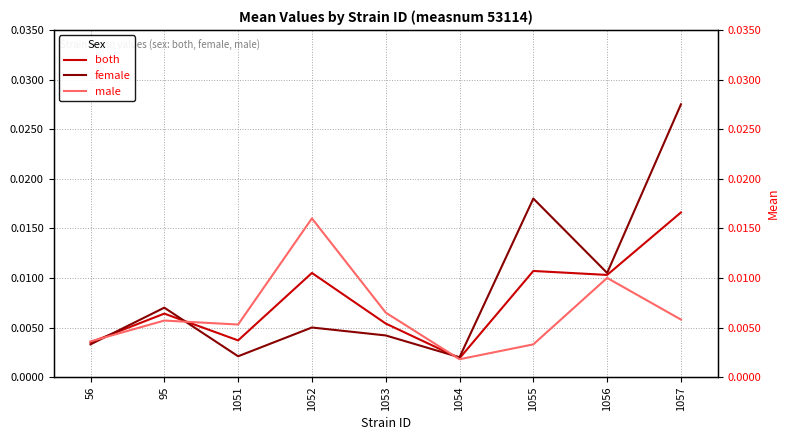

True or false: female has more than 1 points higher than both neighbors.

True